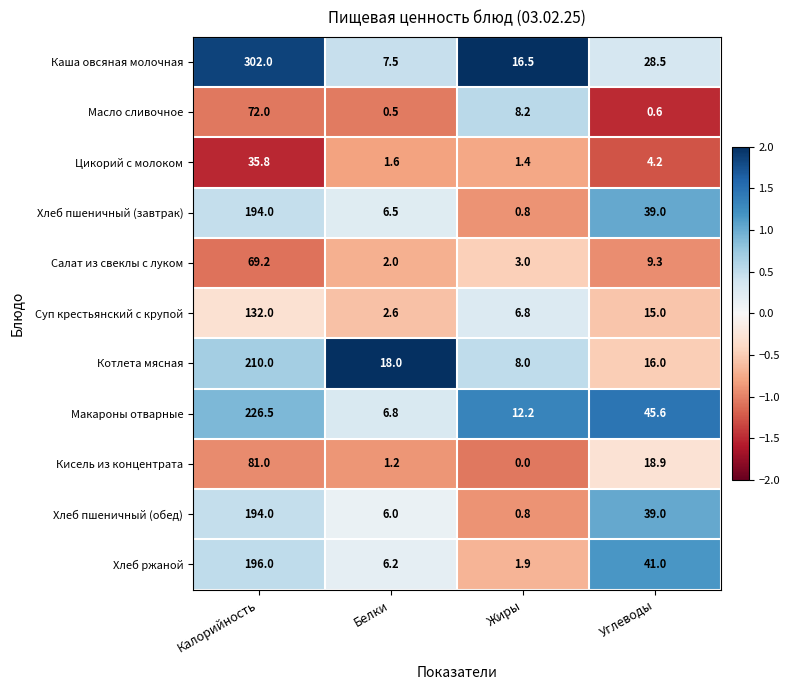

List the labels in order of Салат из свеклы с луком value, largest first.

Калорийность, Углеводы, Жиры, Белки